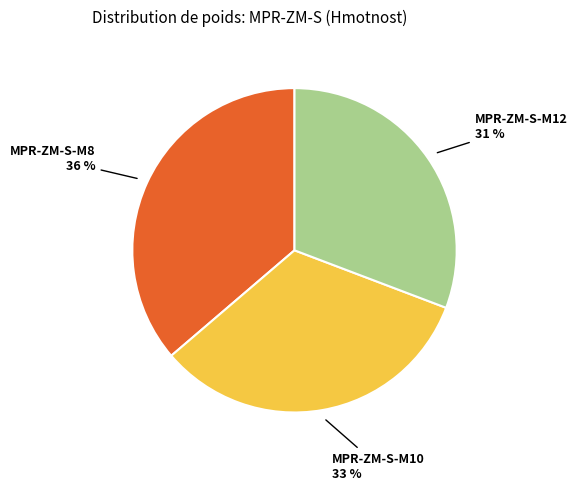

To the nearest percent, what is the difference between the largest and smallest slice percentages?

5%